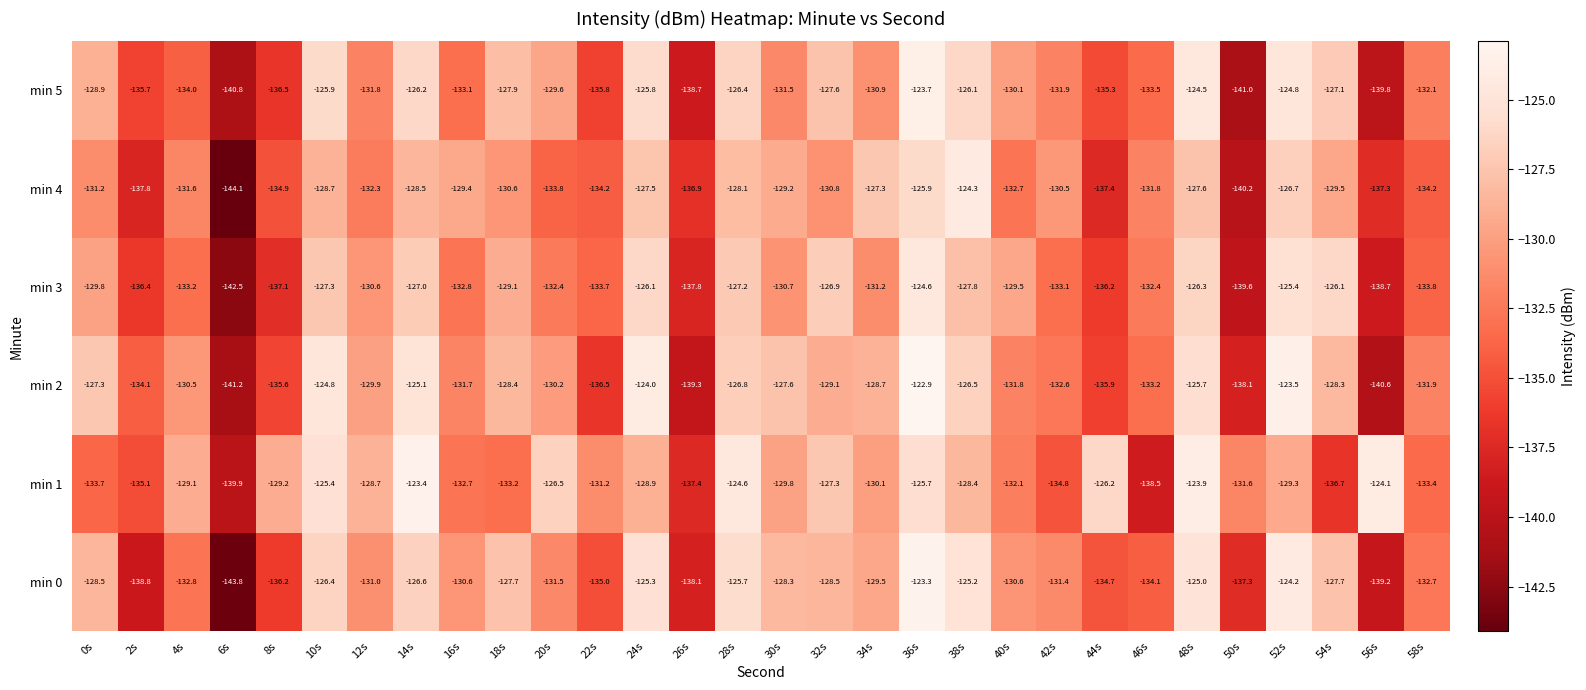

What is the spread (max minus min) of values at 56s?

16.5